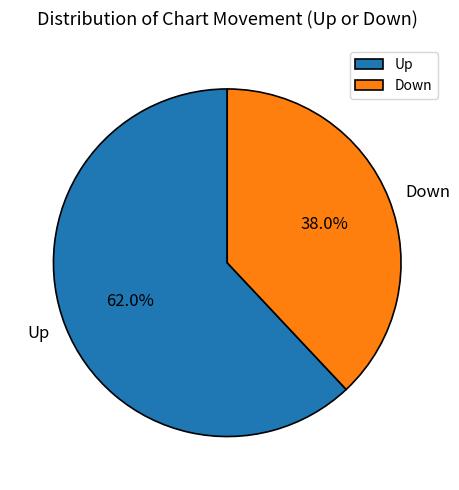

Which has a higher value, Down or Up?

Up